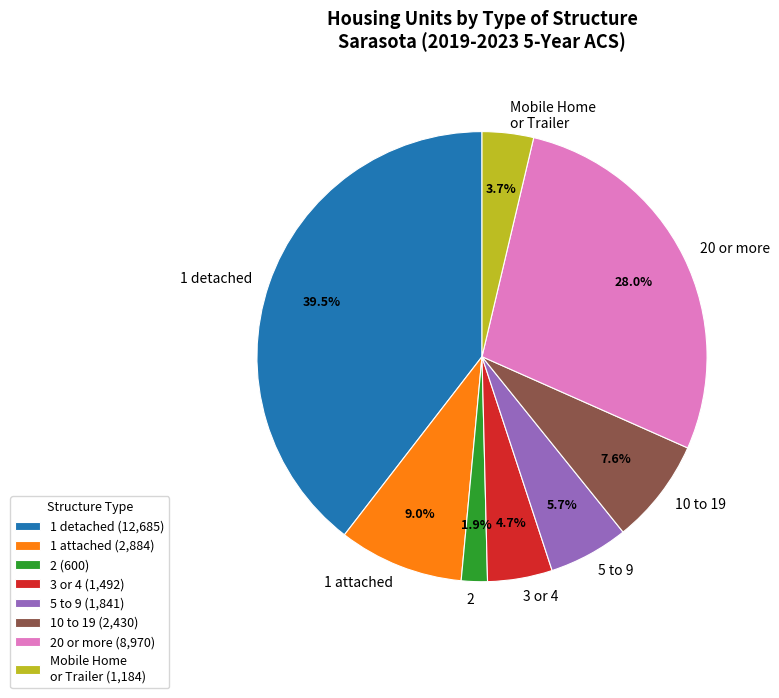

Combined, what portion of the pie is Mobile Home or Trailer and 1 detached?

43.2%